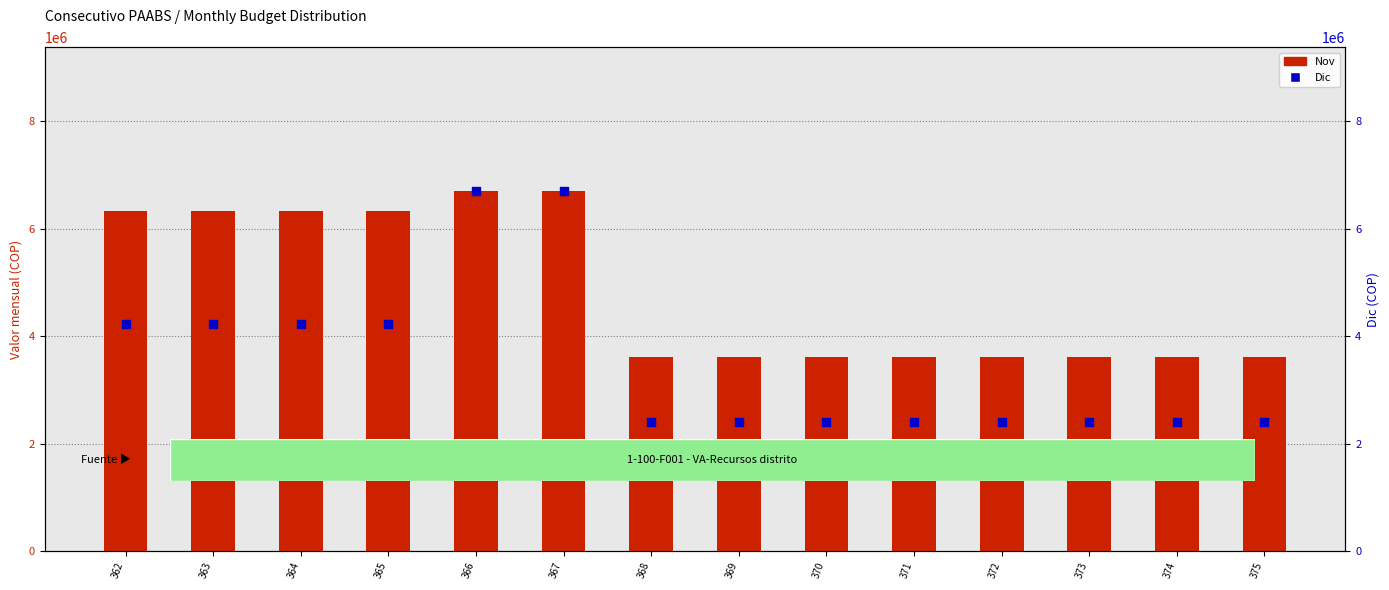

Which series contains the lowest Y value?

Dic